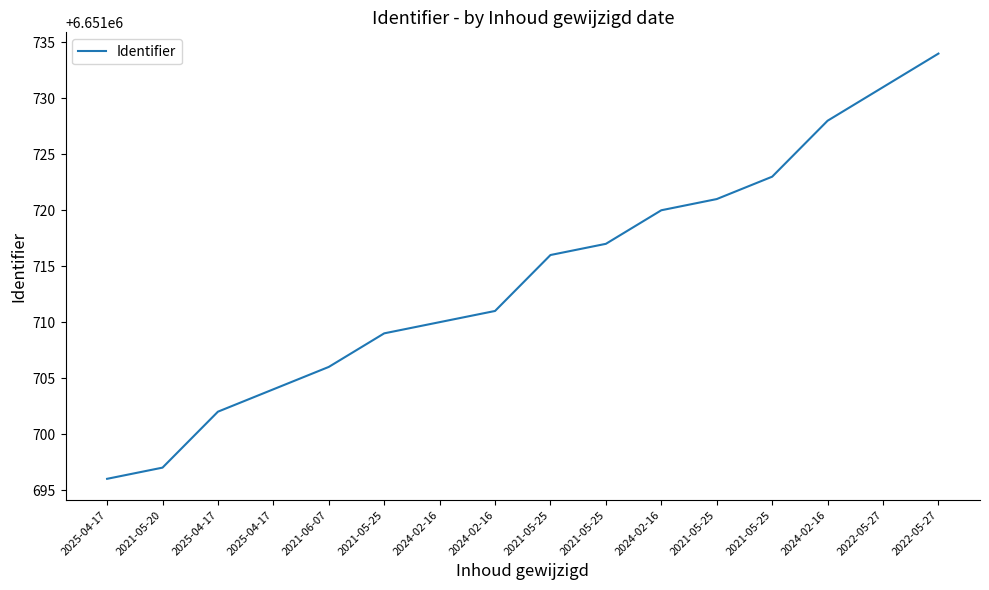

How many categories are shown in the chart?

16